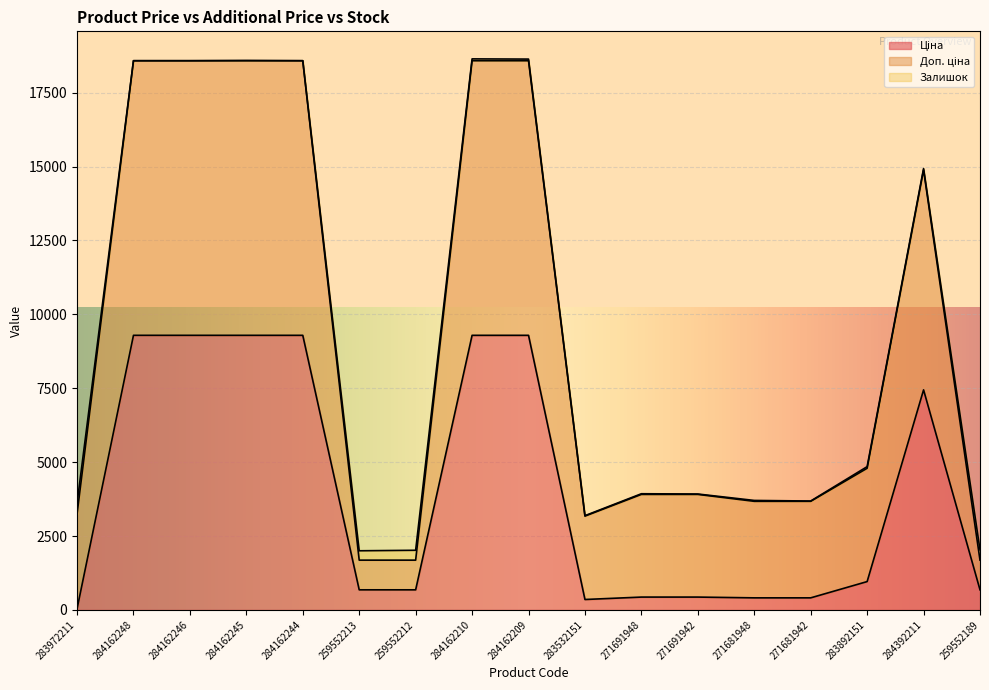

What is the label of the 13th point from the left?

271681948